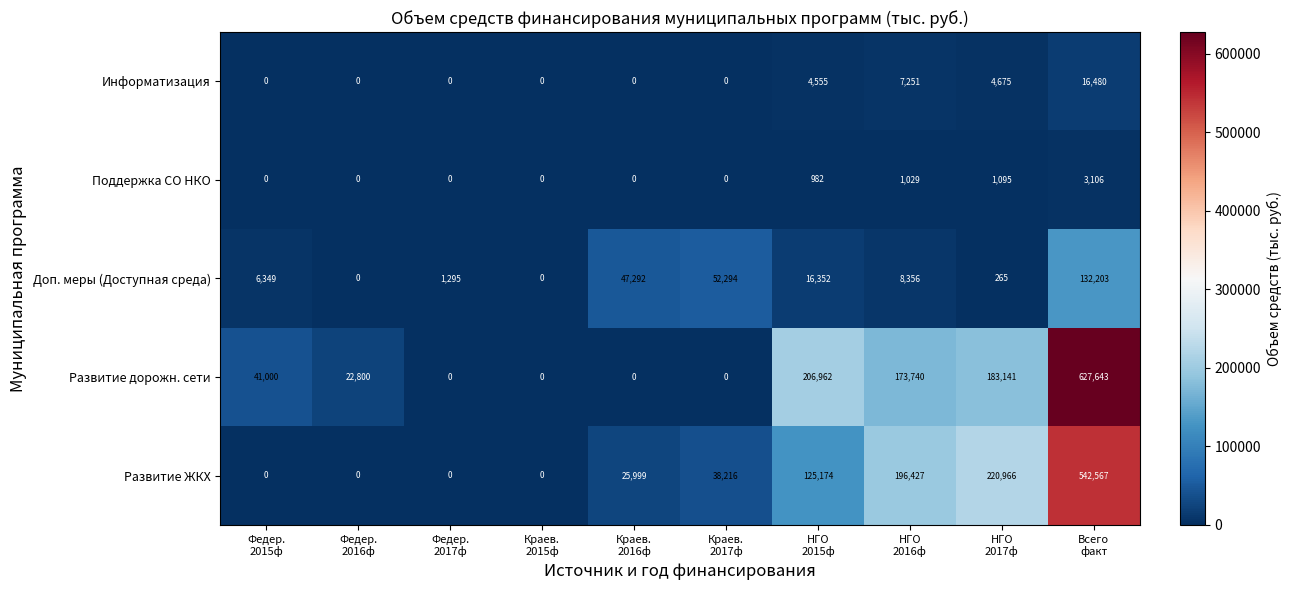

Which series has the widest spread of values?

Развитие дорожн. сети